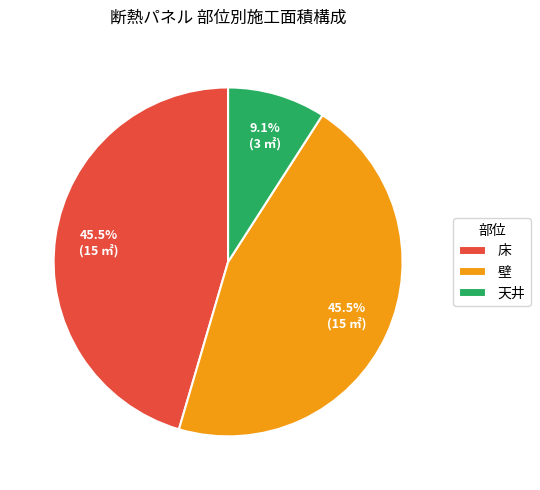

Combined, what portion of the pie is 壁 and 床?

90.9%